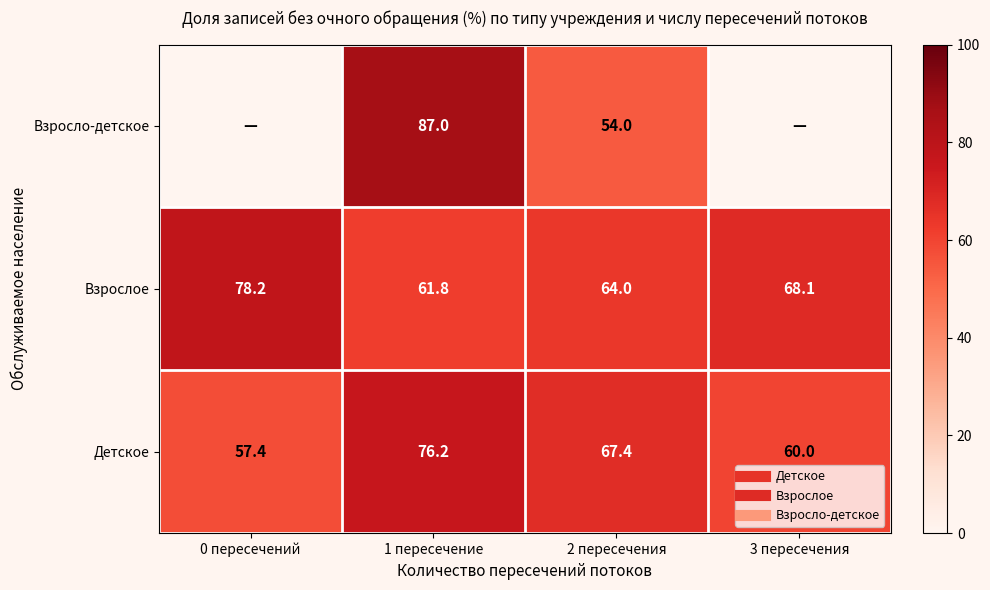

How many data points does each series have?

4